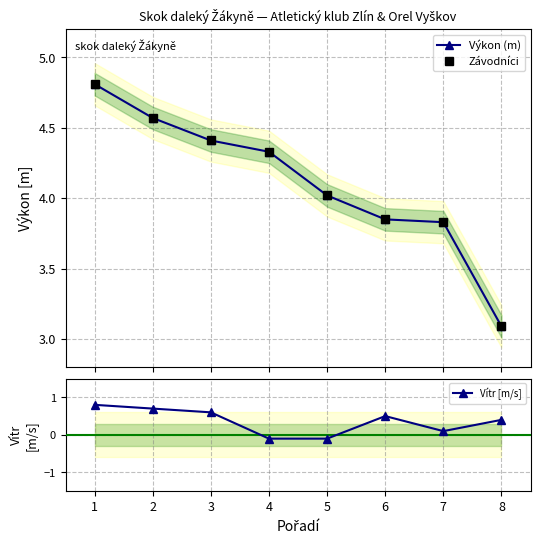

Which has a higher value, 1 or 4?

1